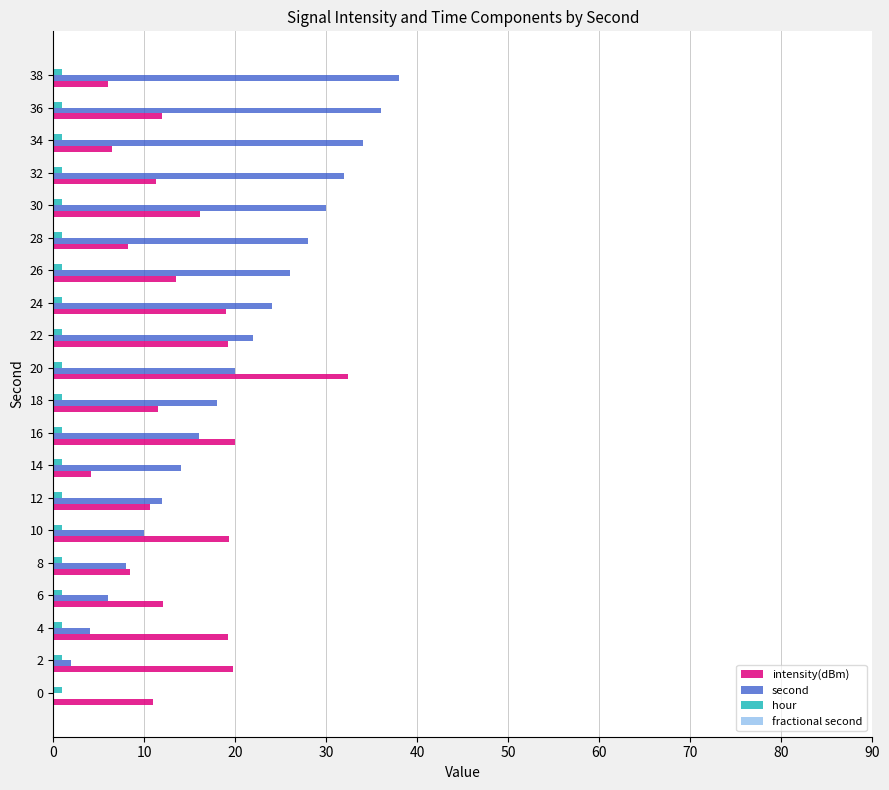

Between 12 and 32, which series saw the biggest shift?

second